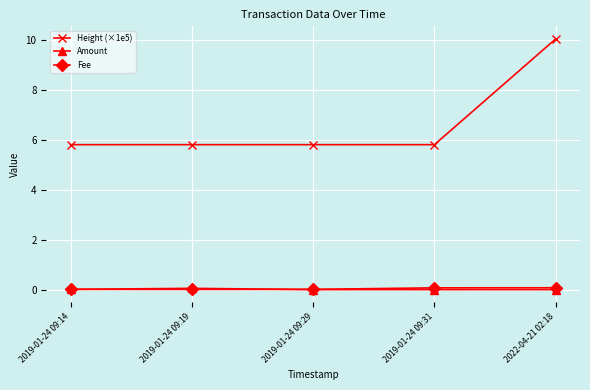

What is the maximum value shown in the chart?

10.1